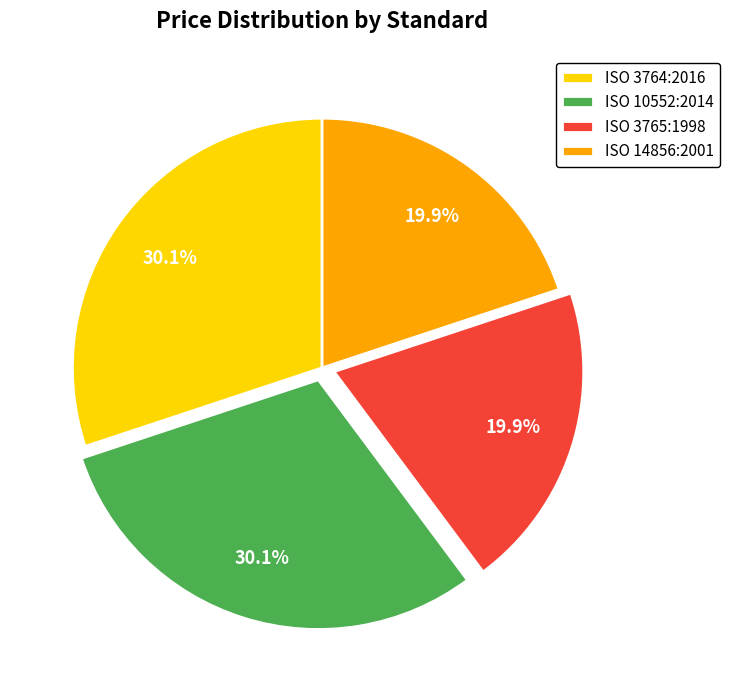

The ISO 10552:2014 slice represents 30% of the pie. True or false?

True